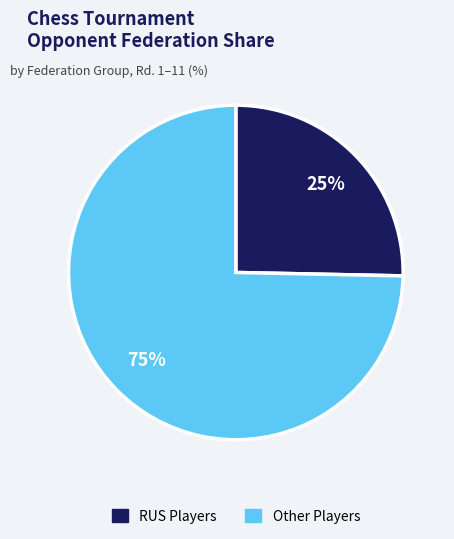

How many segments does this pie chart have?

2